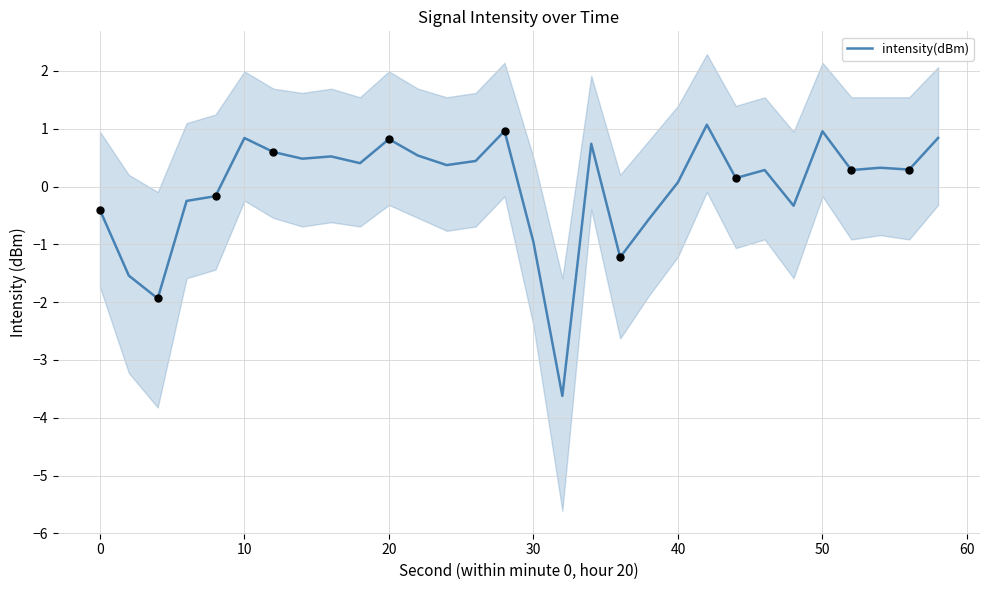

The intensity(dBm) series shows 0.4 at 50. True or false?

False